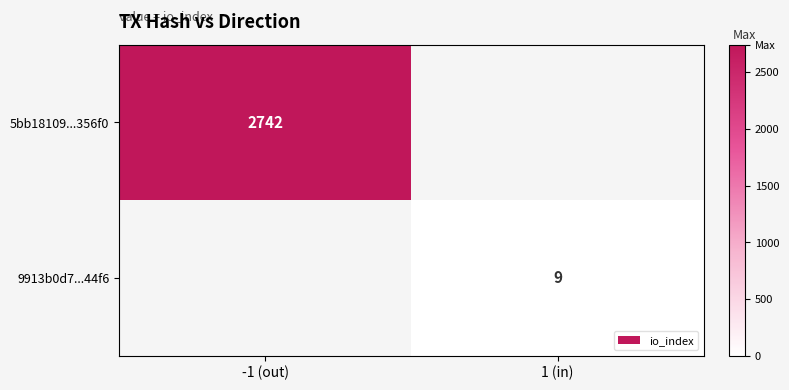

Is it true that 5bb18109...356f0 equals 1073 at -1 (out)?

False